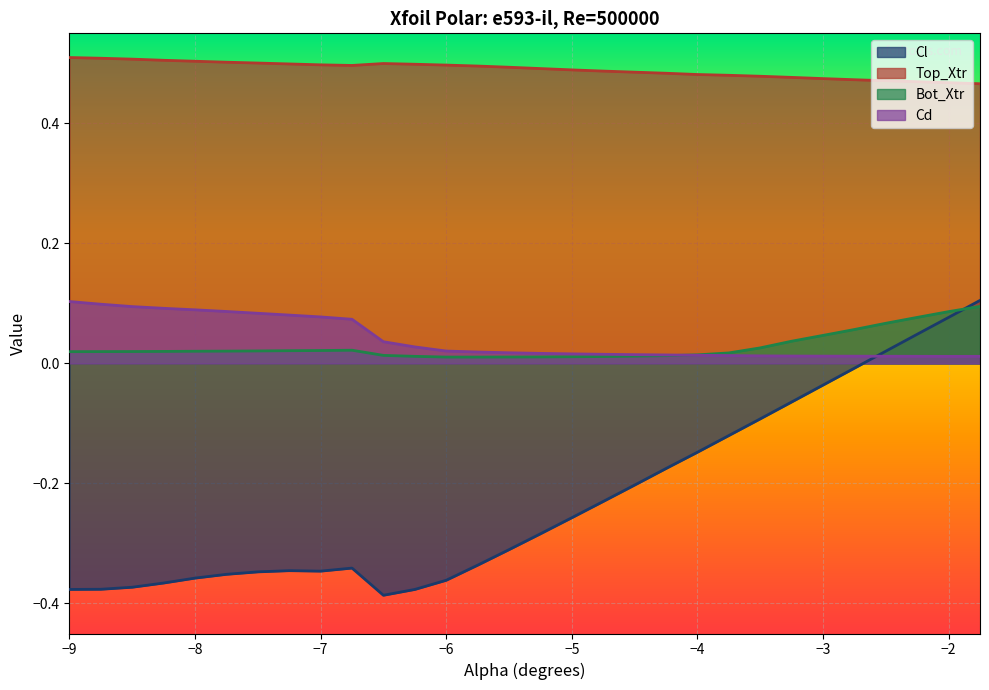

What is the sum of all Bot_Xtr values?

0.8